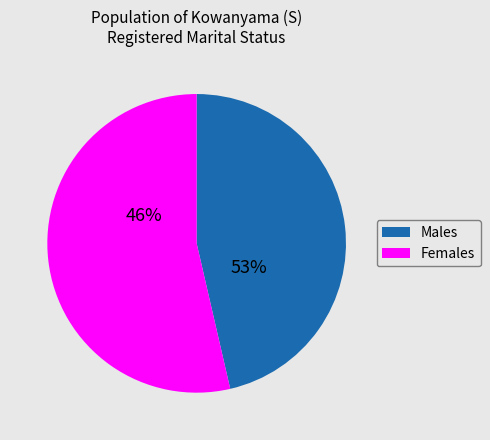

Which category has the smallest portion of the pie?

Males